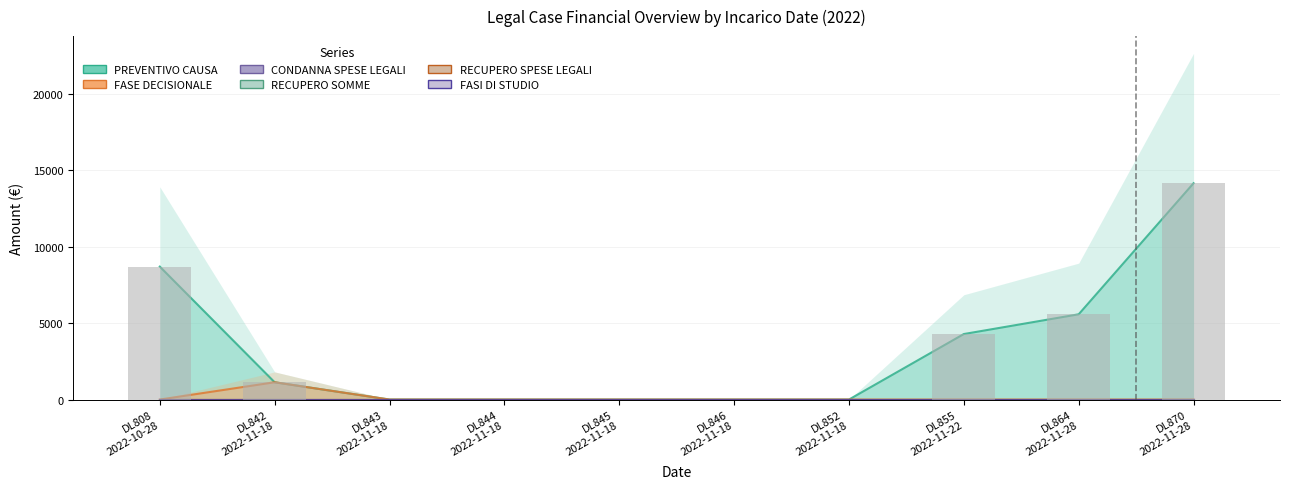

Count the number of categories in the chart.

10